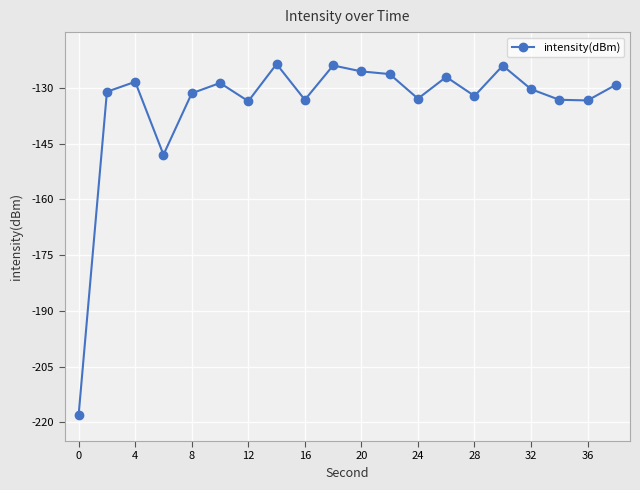

What is the sum of all values?

-2693.9